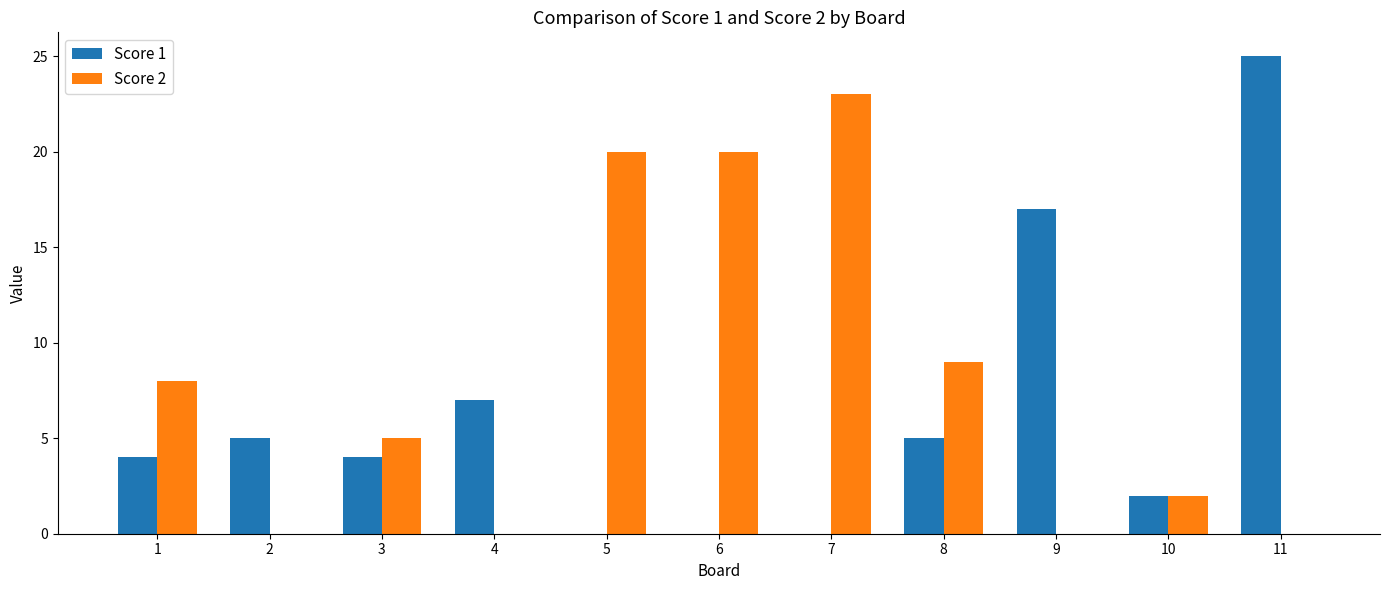

The value of Score 2 at 1 is 8. True or false?

True